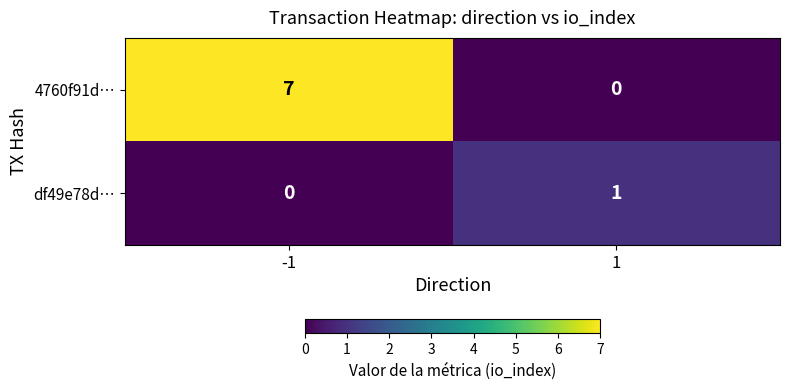

Between -1 and 1, which series saw the biggest shift?

4760f91d…